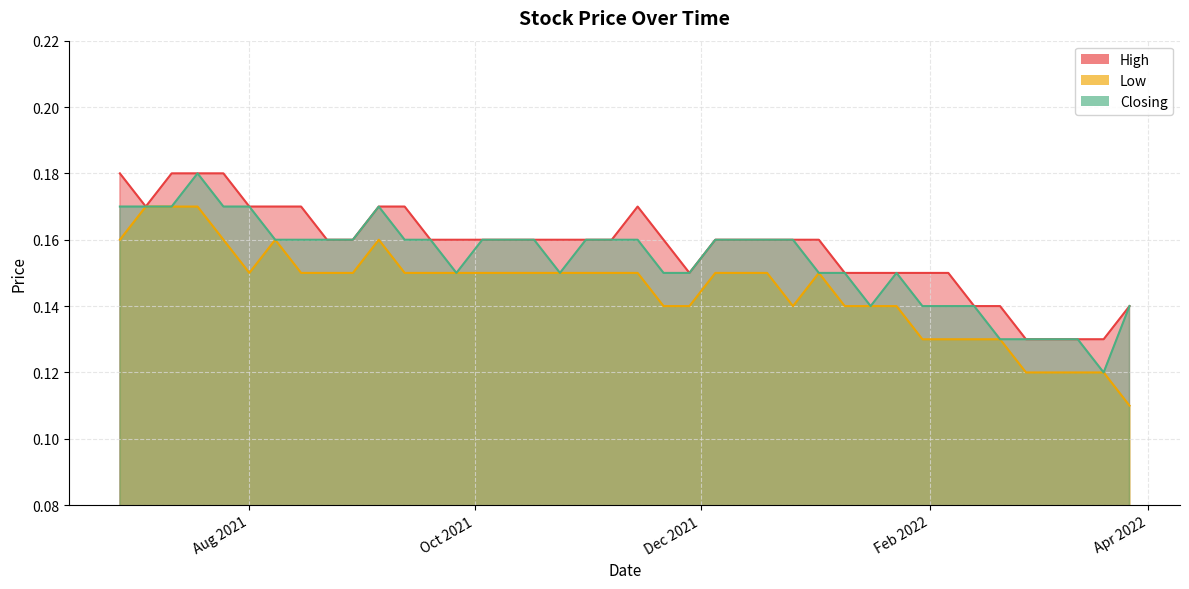

Does the chart display data point markers on the line(s)?

No